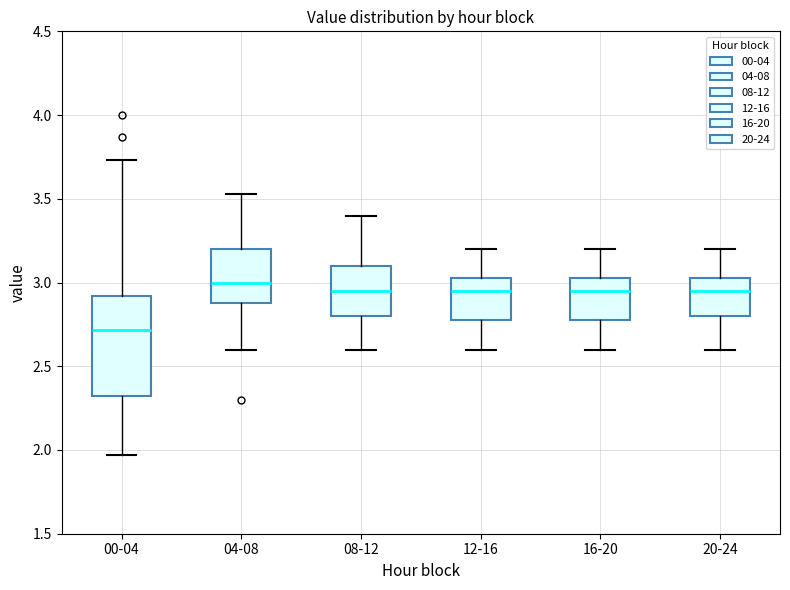

Where does the lower whisker of the box for 00-04 end on the y-axis? The values are not printed on the chart, so give them approximately, as read against the axis.

1.95